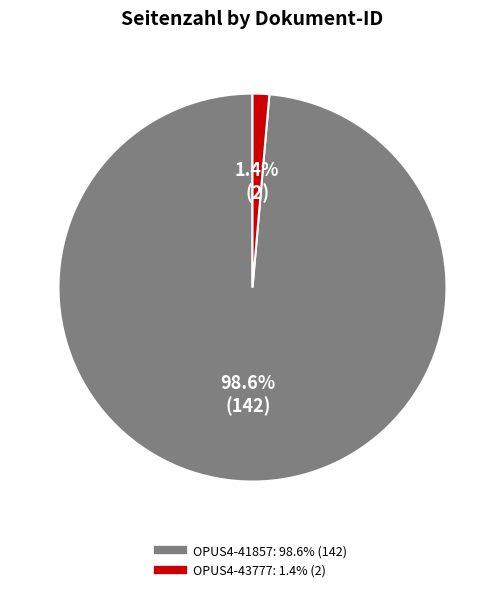

To the nearest percent, what is the average slice percentage?

50%